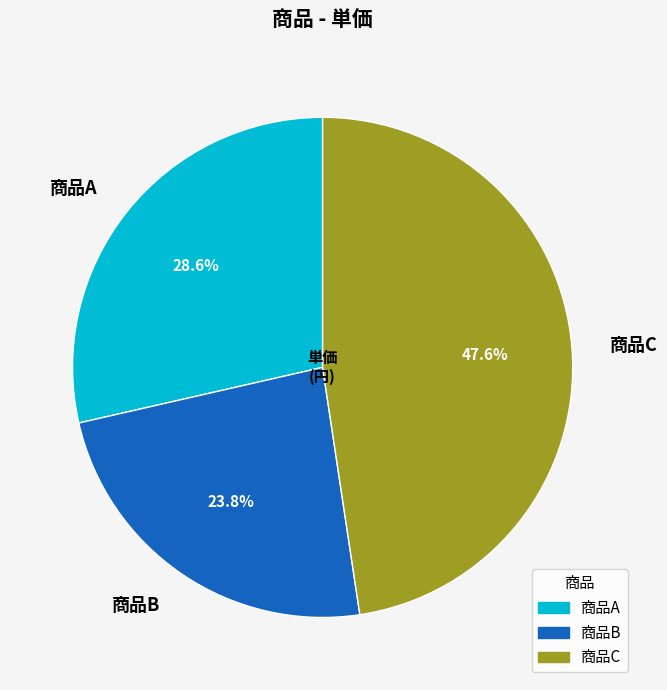

What percentage is the 商品B slice, to the nearest percent?

24%